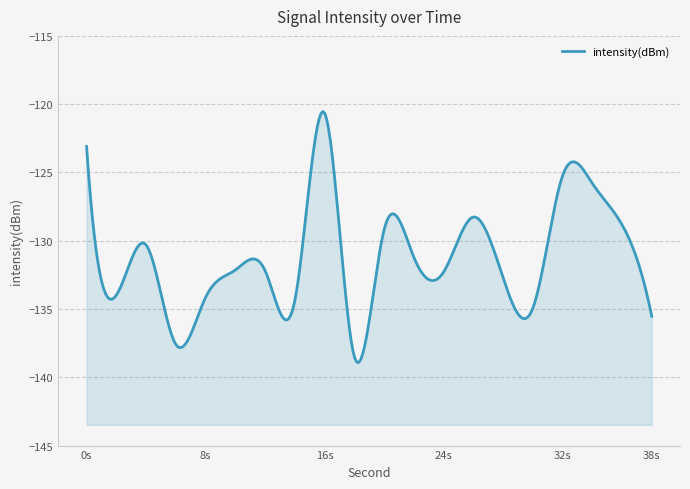

What is the difference between the values at 12 and 22?

1.0